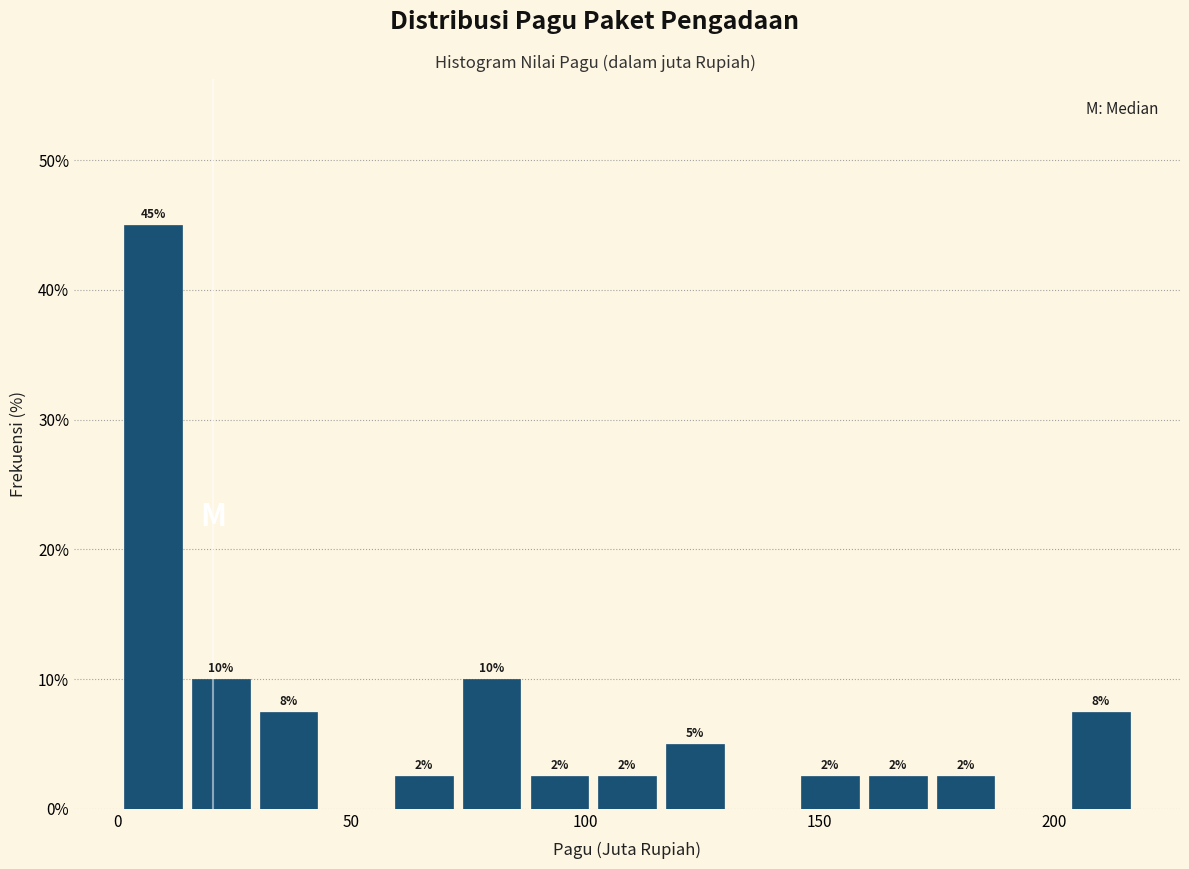

Around what value on the x-axis is the tallest bar? Give the approximate position of its centre, as read against the axis.

10